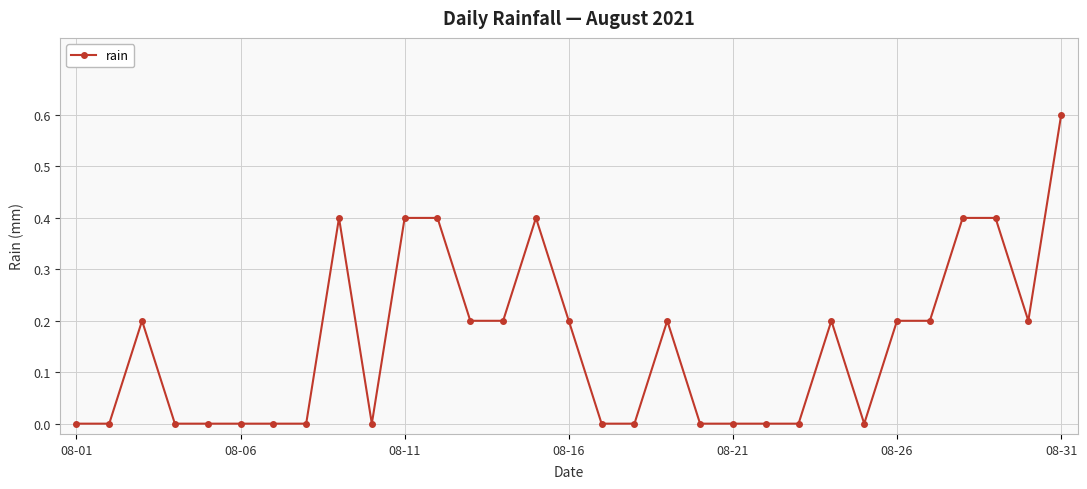

What is the difference between the maximum and minimum values?

0.6